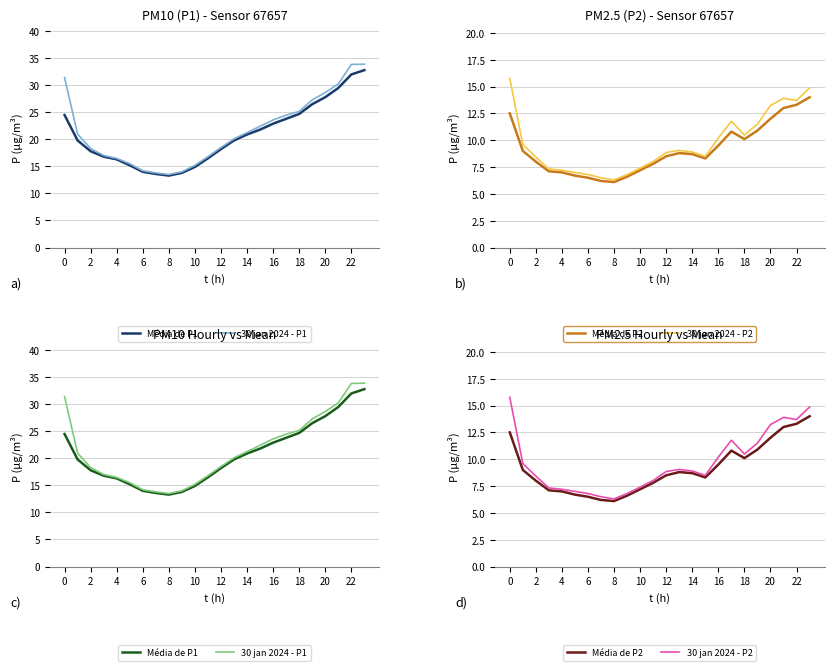

Where is Média de P2 nearest to the value 10?

18